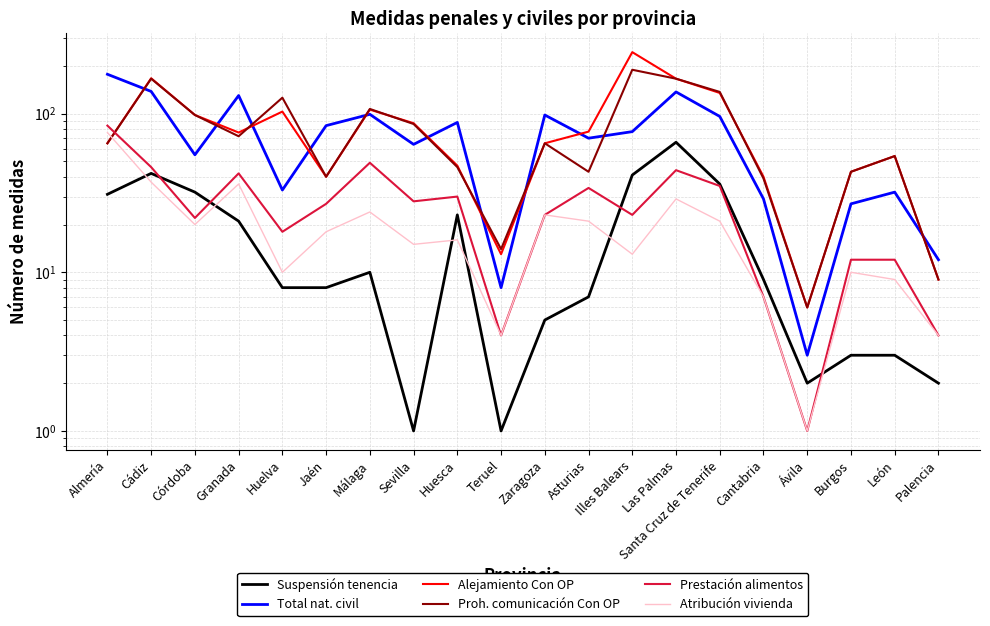

Where does the Atribución vivienda series first go above 18?

Almería